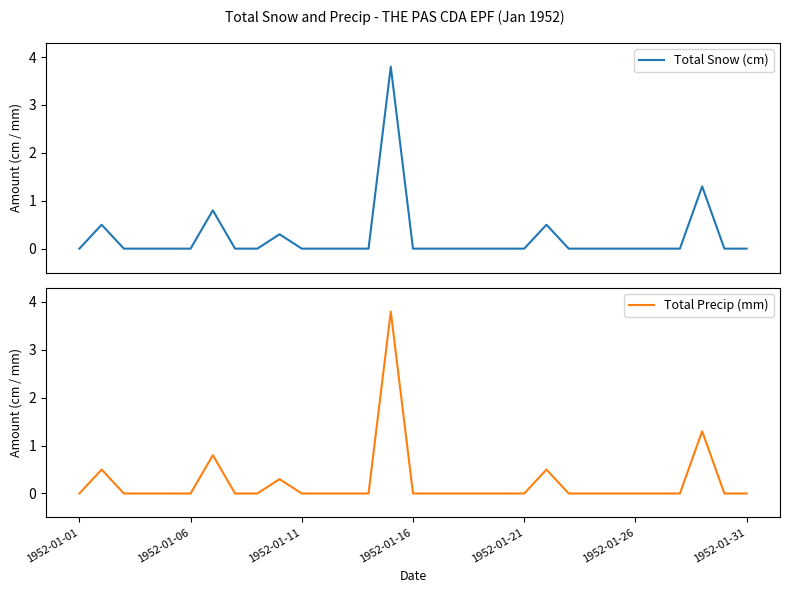

True or false: Total Snow (cm) and Total Precip (mm) cross at least once.

False